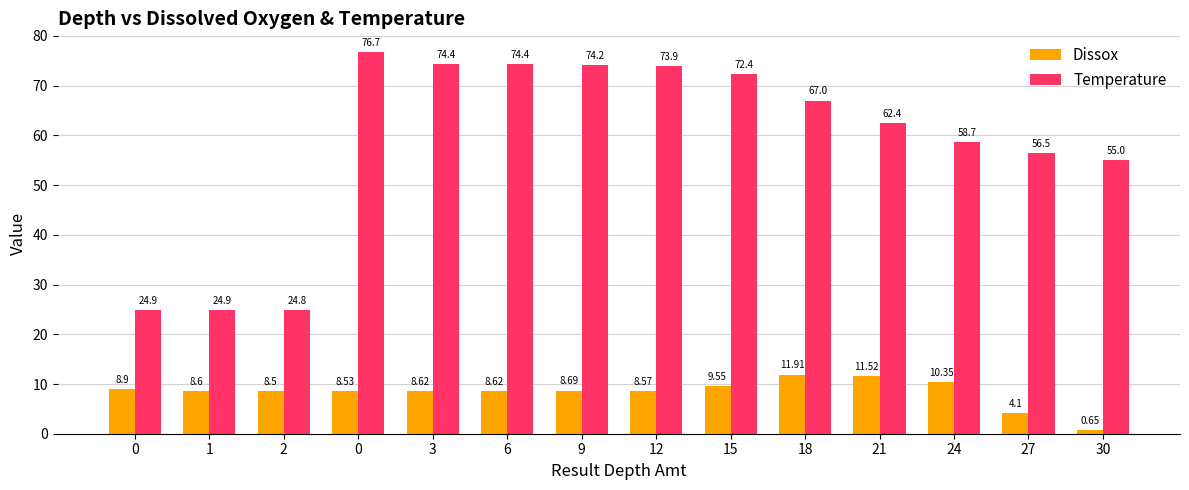

How many values in the Temperature series are below 67?

7